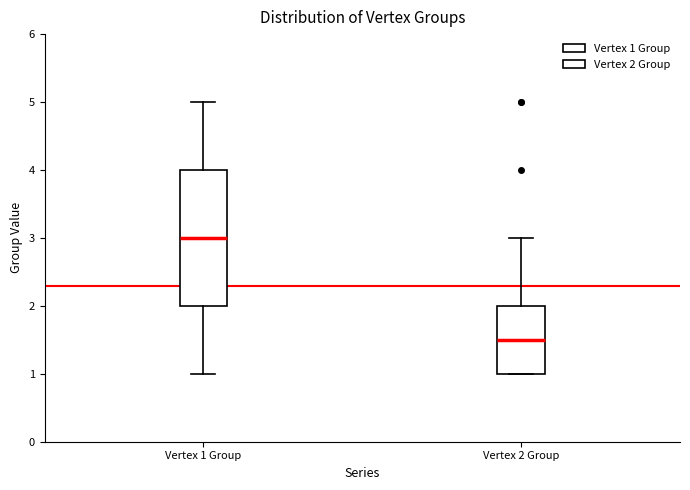

Reading left to right, transcribe this box plot: for each box, give where its median line is, the range the box spans, and where its two whiskers end, as read against the y-axis. The values are not printed on the chart, so give them approximately, as read against the axis.

Vertex 1 Group: median 3.0, box 2.0 to 4.0, whiskers 1.0 to 5.0
Vertex 2 Group: median 1.5, box 1.0 to 2.0, whiskers 1.0 to 3.0